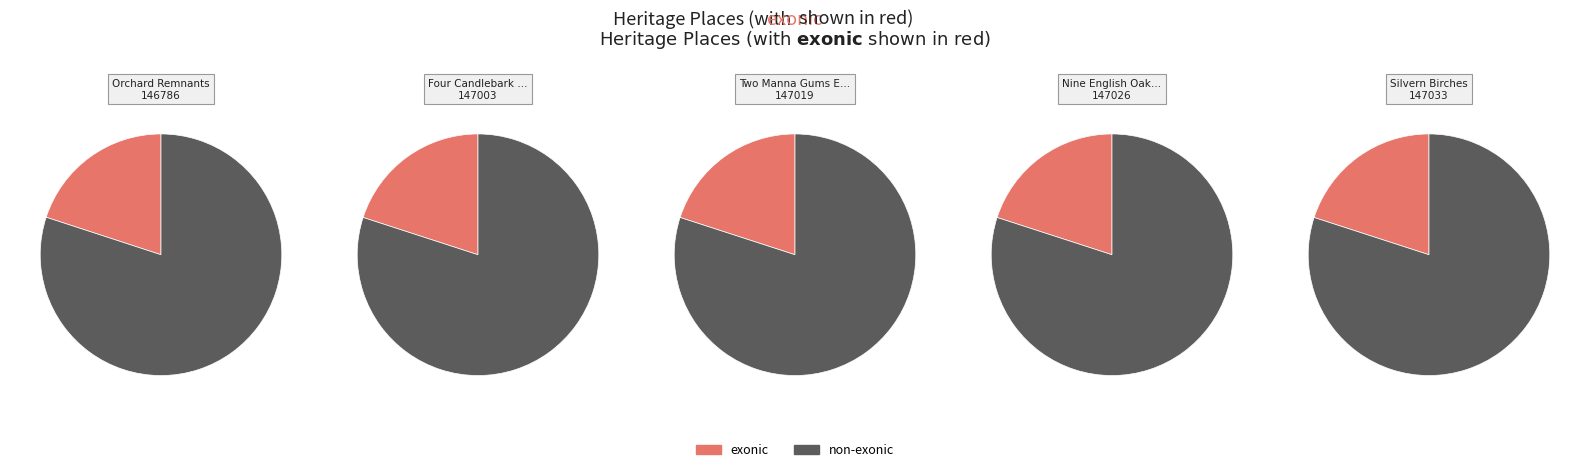

To the nearest percent, what is the average slice percentage?

20%